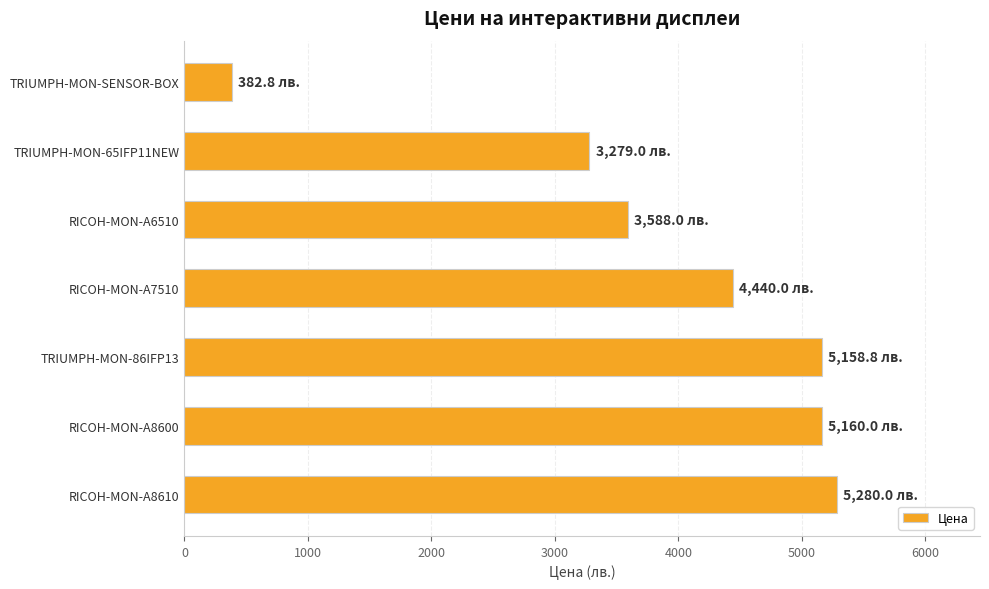

At which label is the value closest to 2831?

TRIUMPH-MON-65IFP11NEW